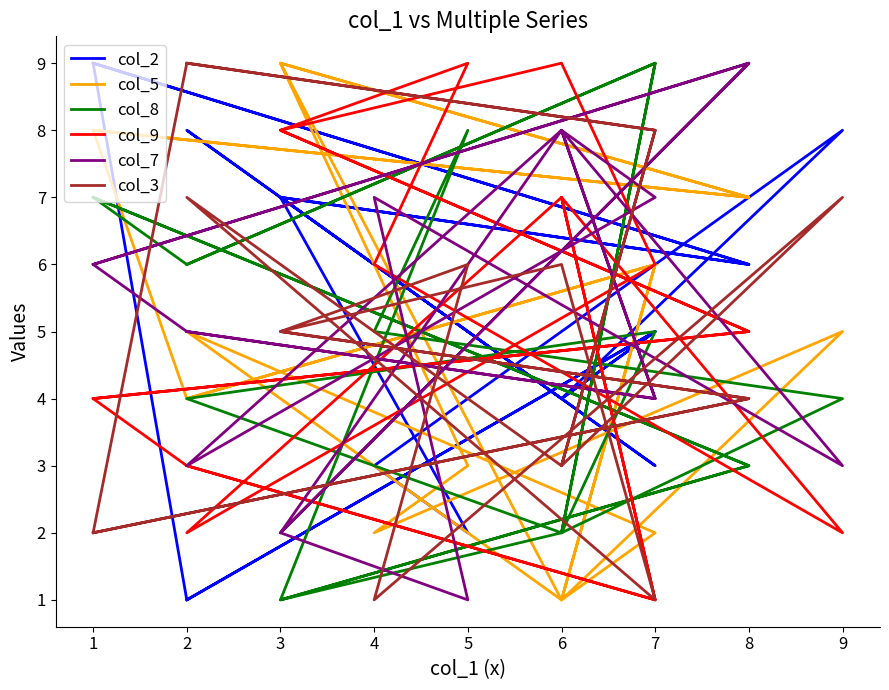

What is the sum of the col_8 values at 7 and 3?

6